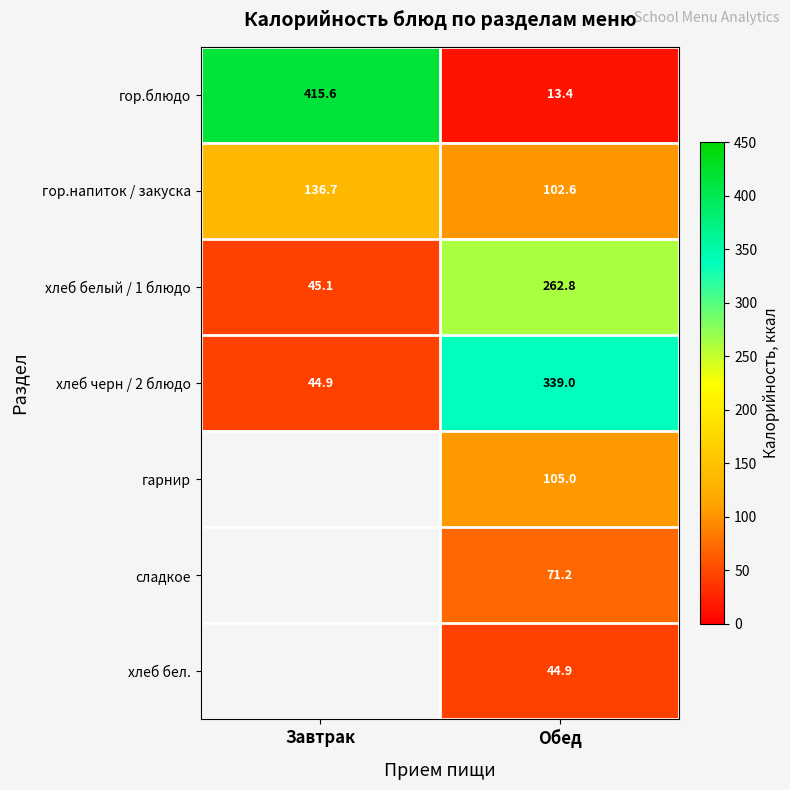

At which label is хлеб белый / 1 блюдо closest to 153?

Завтрак